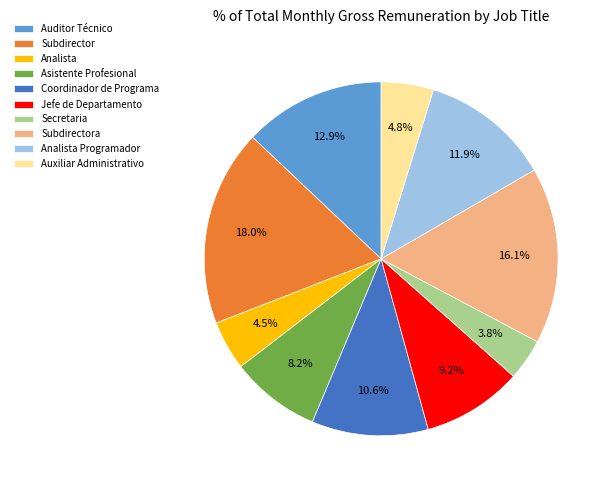

To the nearest percent, what is the average slice percentage?

10%